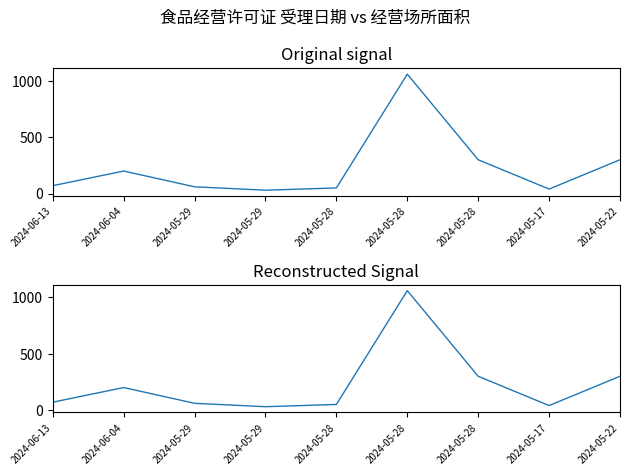

What is the average value?

234